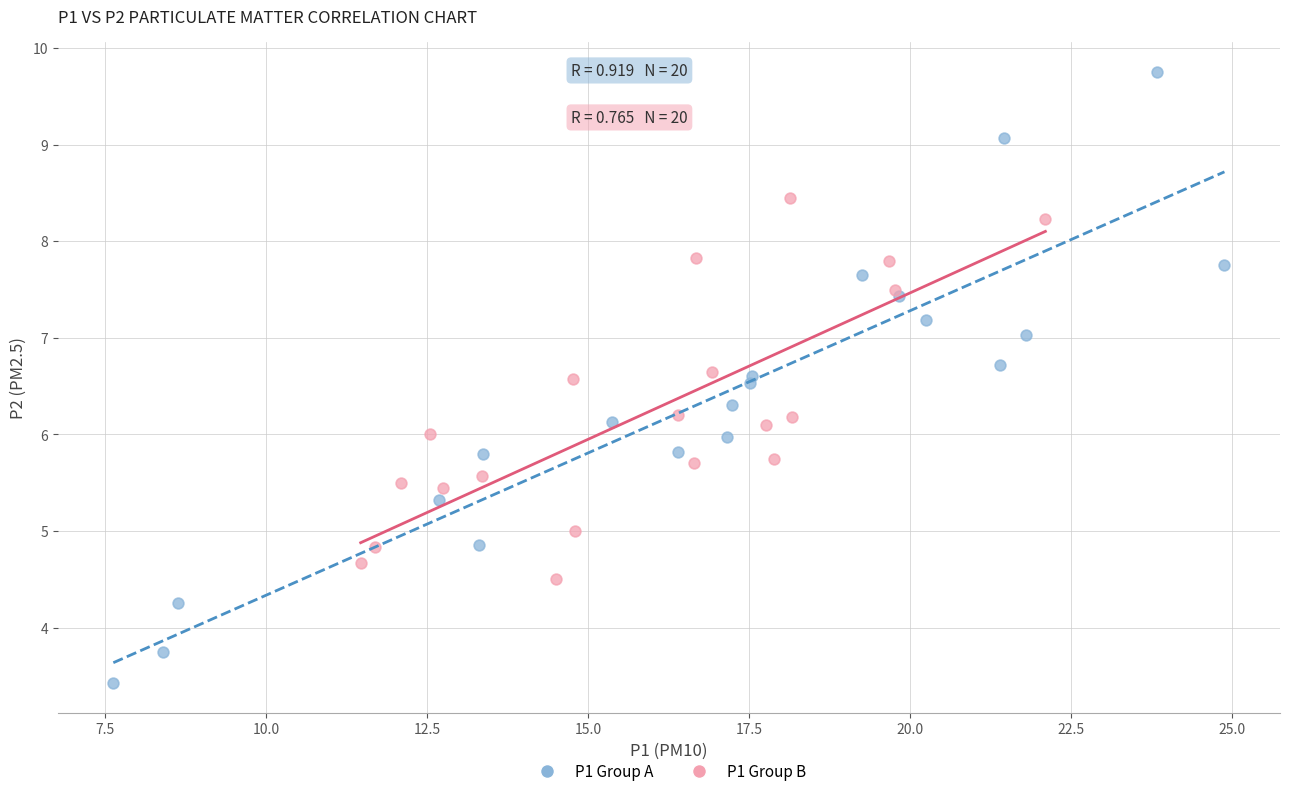

Which series reaches the maximum Y coordinate?

P1 Group A